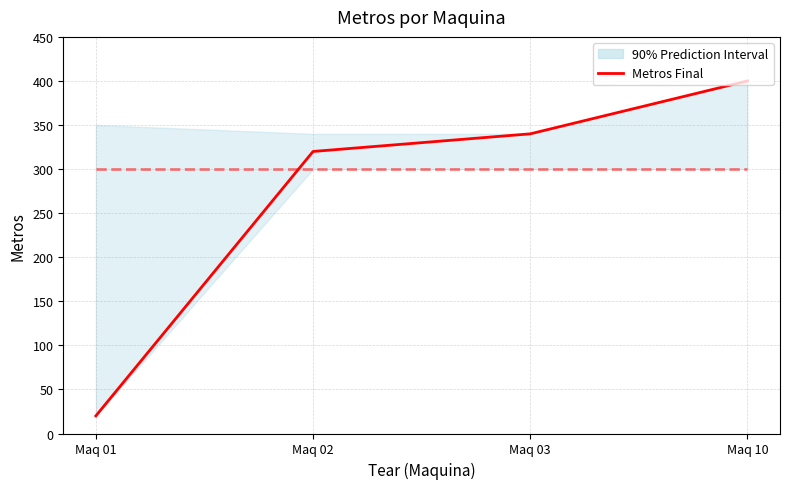

What is the value of the Metros Inicial point at the 2nd from the left?

300